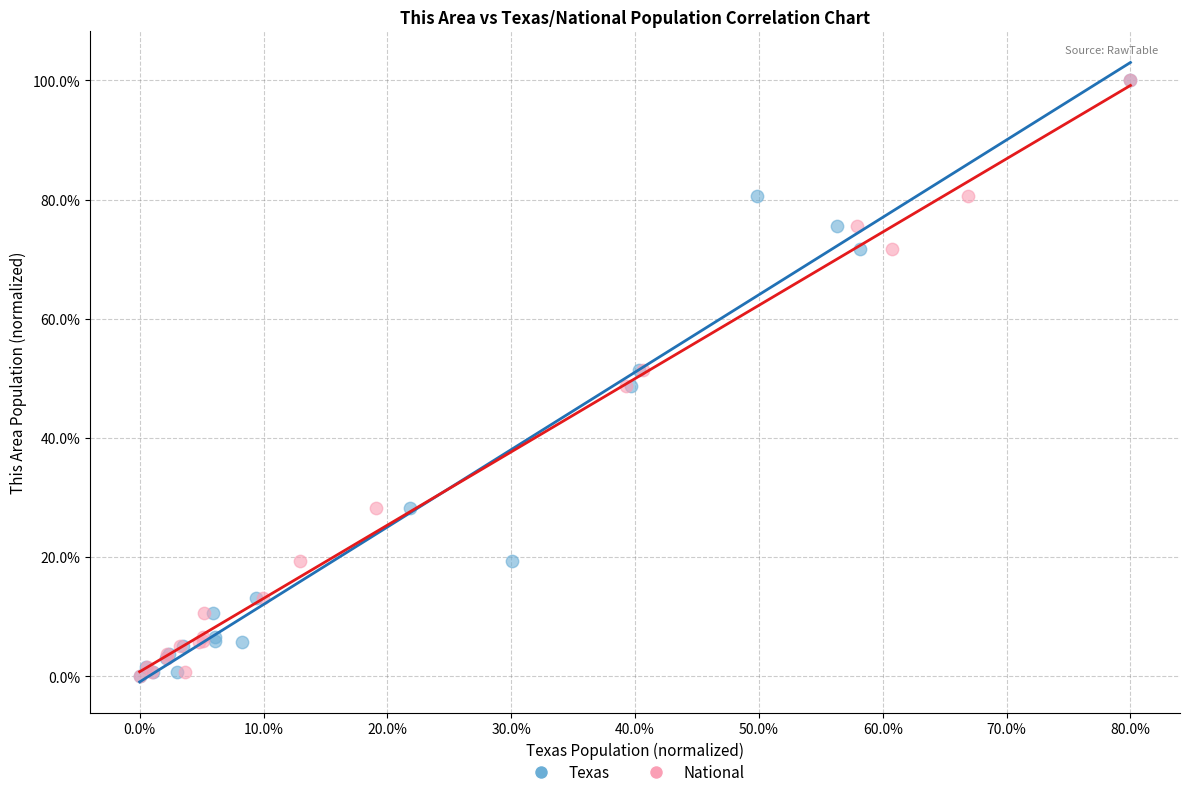

What are all the series names shown in the legend?

Texas, National